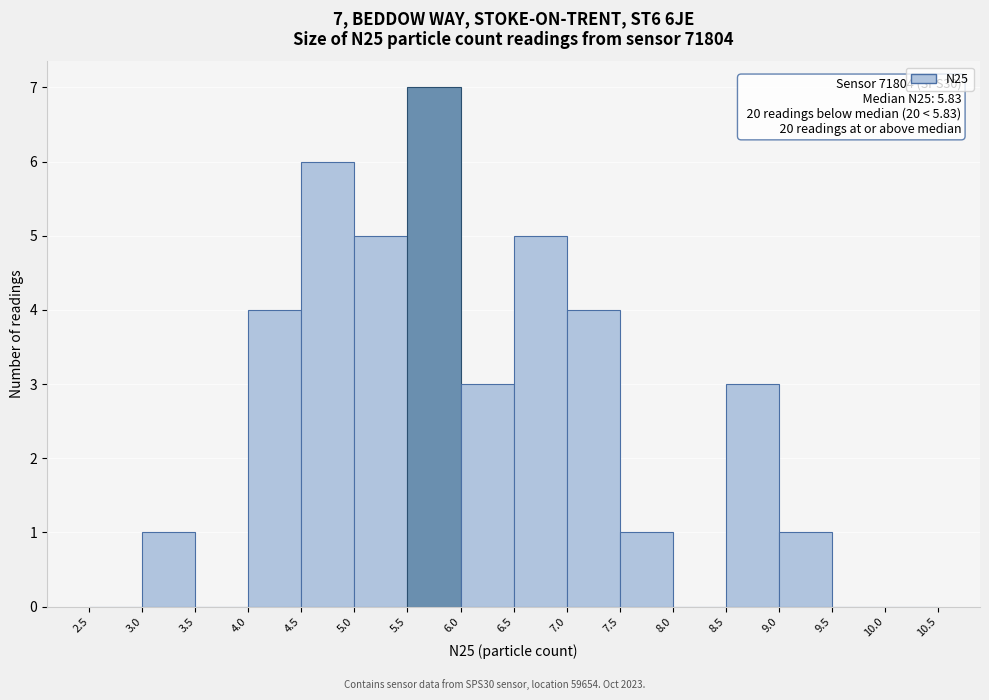

Which range on the x-axis has the tallest bar?

5.5 to 6.0